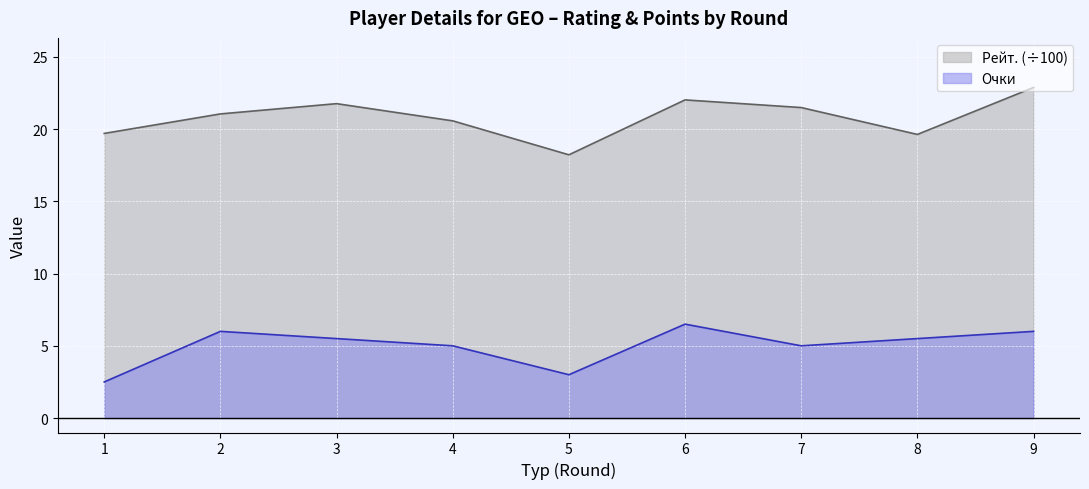

At which category is the sum across all series the highest?

9